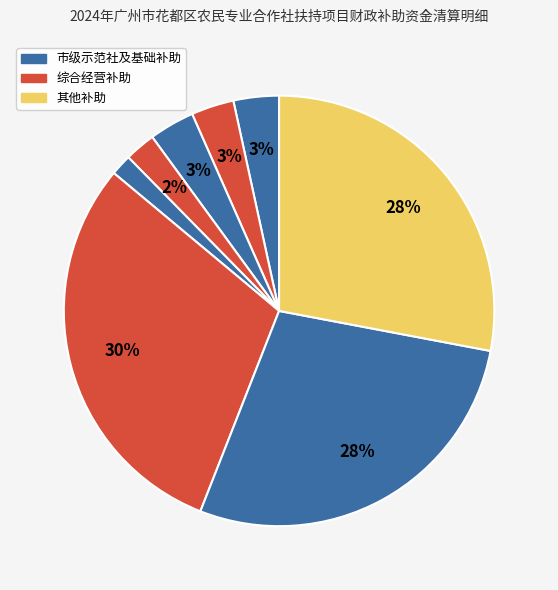

Count the number of slices in the pie.

8